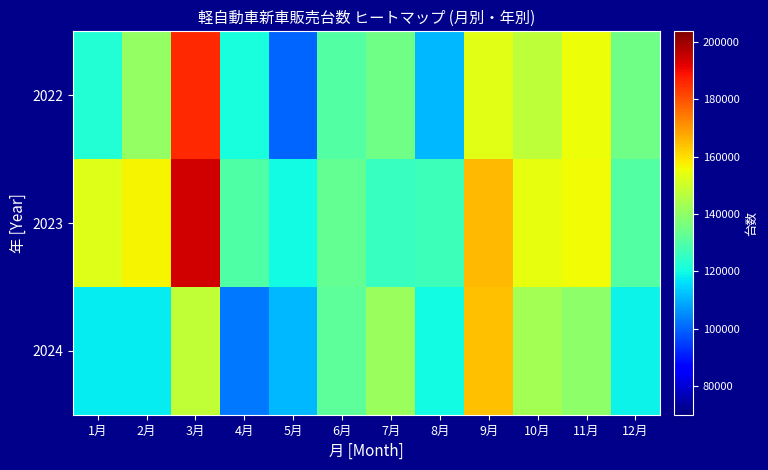

At which category does the chart reach its minimum across all series?

5月